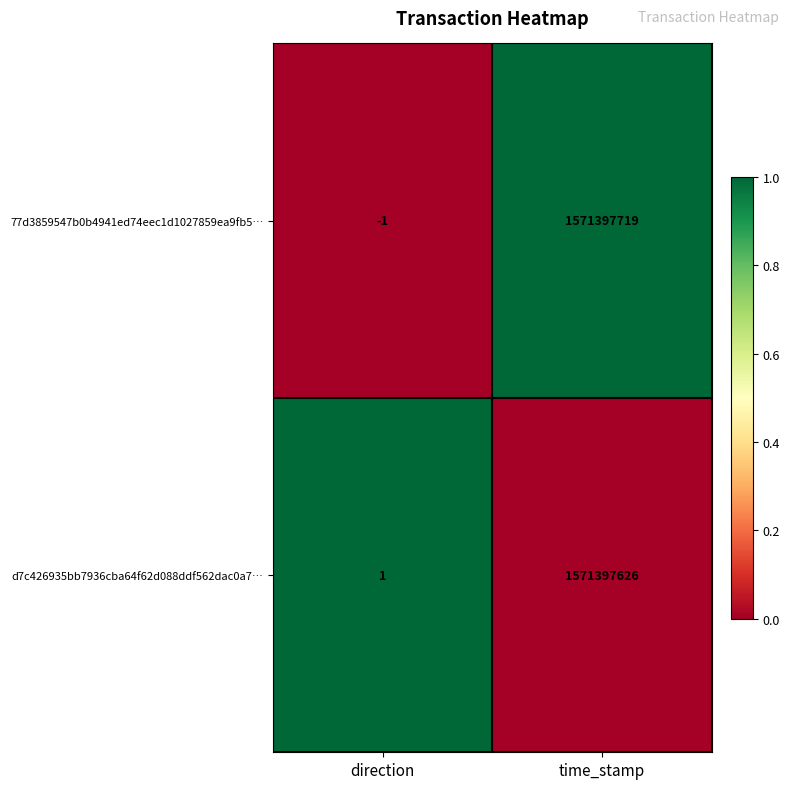

What is the greatest value displayed?

1571397719